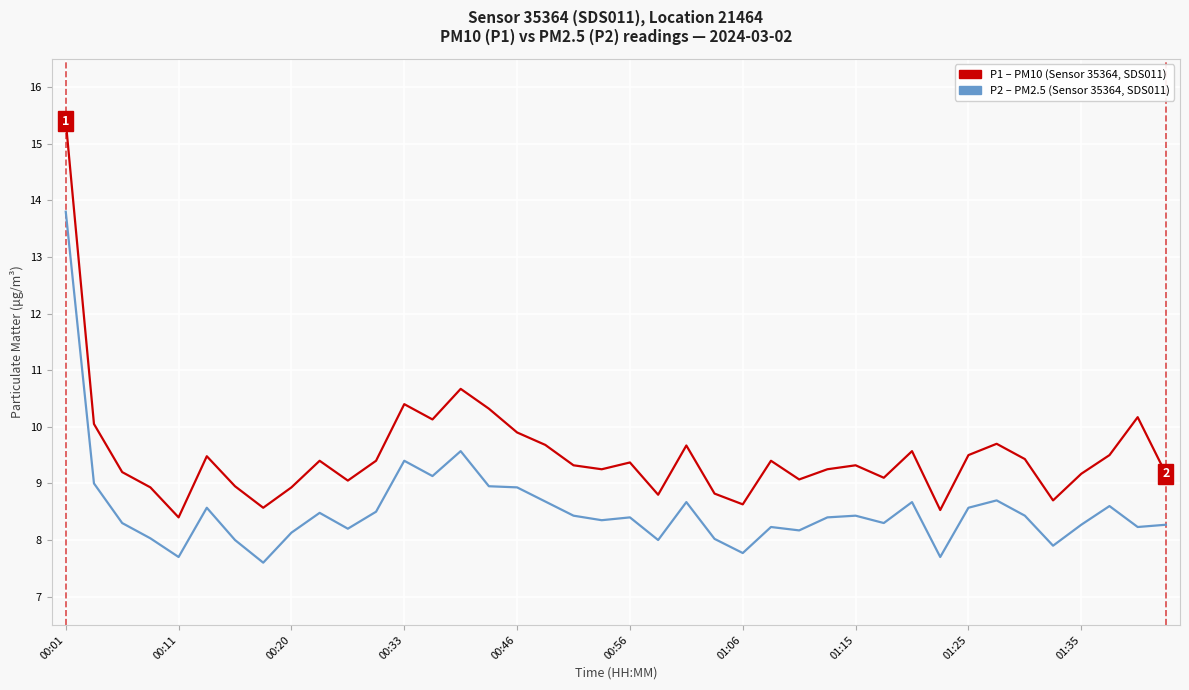

What is the maximum value shown in the chart?

15.4